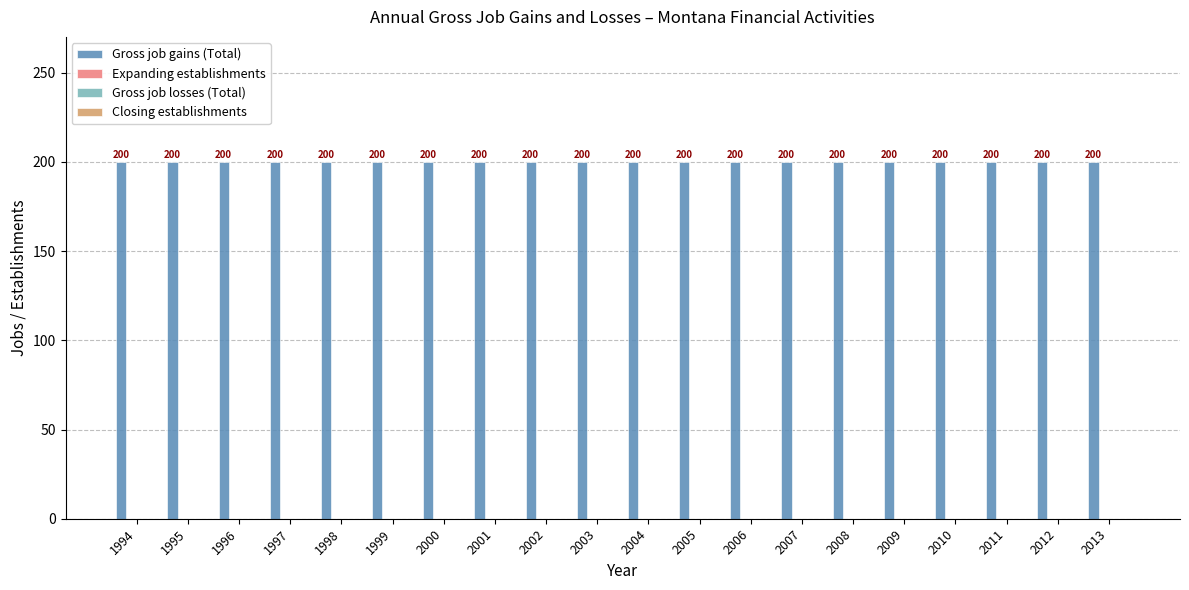

Which series changed the most between 2006 and 2009?

Gross job gains (Total)